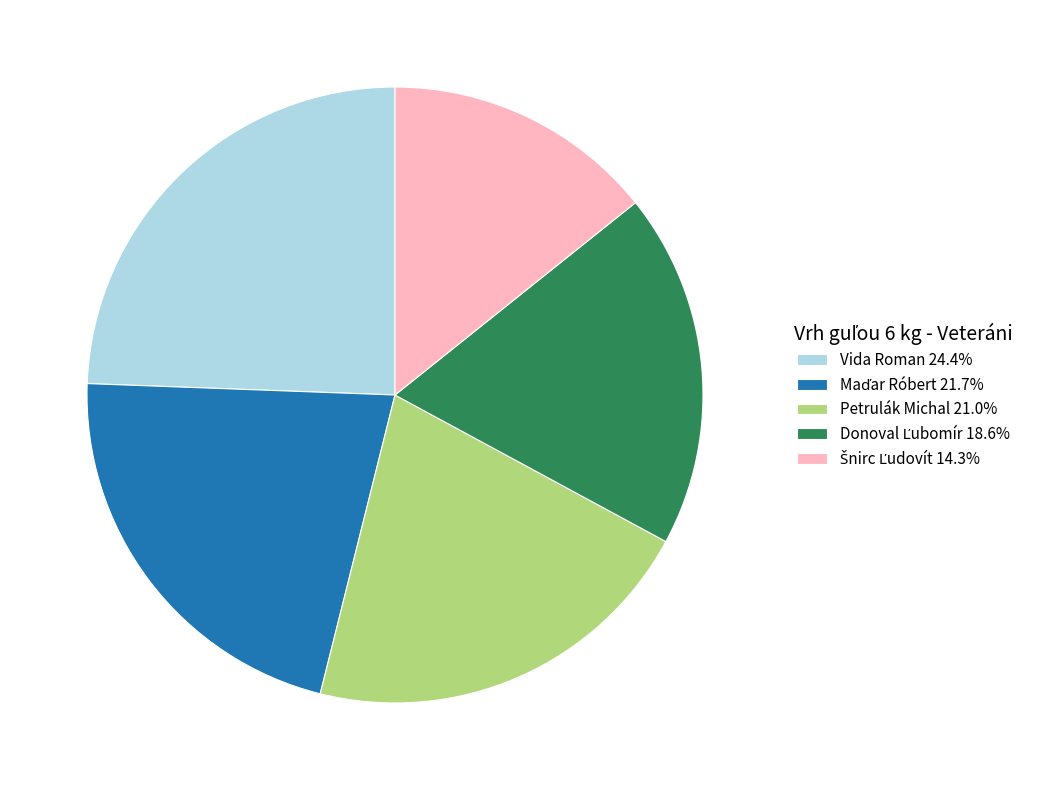

Does Petrulák Michal 21.0% account for over 50% of the chart?

No